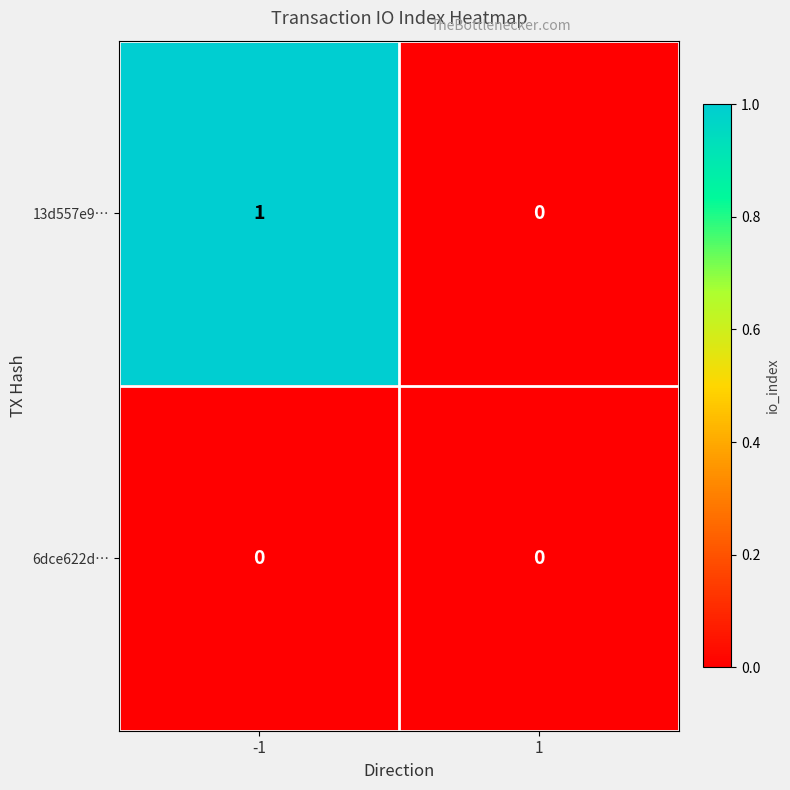

Reading left to right, list all the values displayed in this chart.

13d557e9…: 1	0
6dce622d…: 0	0